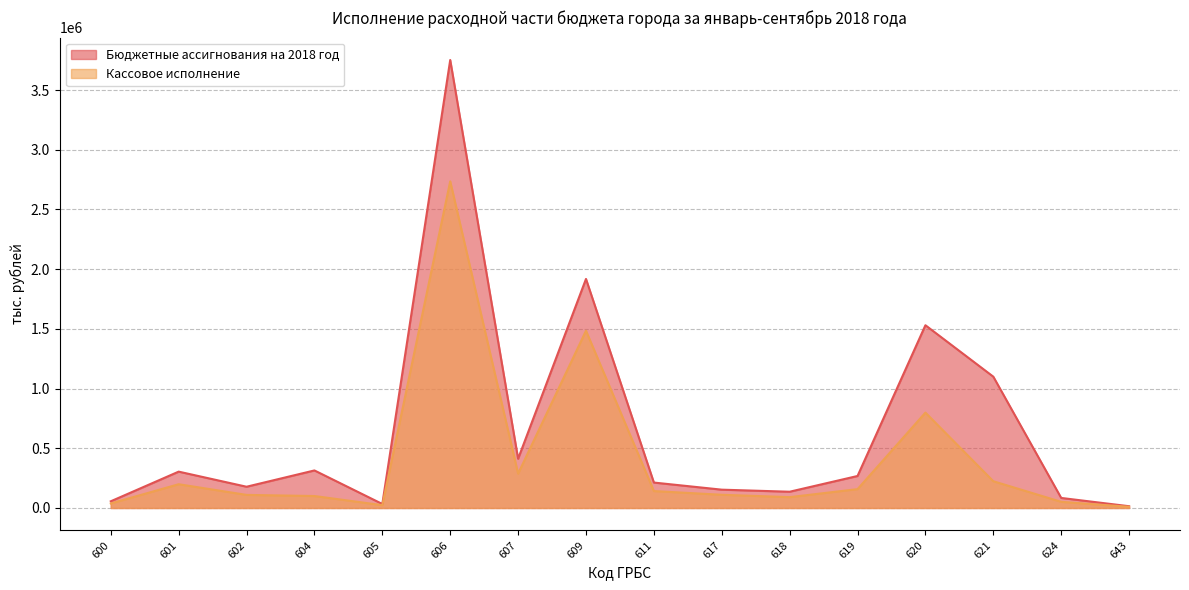

At which label is Бюджетные ассигнования на 2018 год closest to 1883391?

609